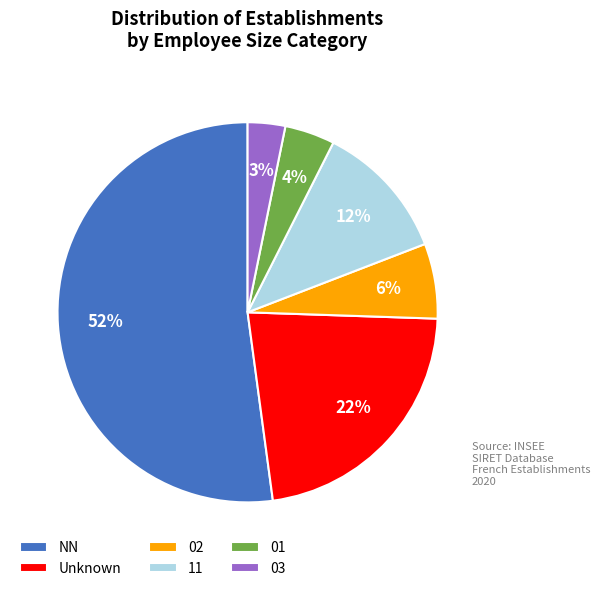

What is the ratio of the value at 02 to the value at 03?

2.0